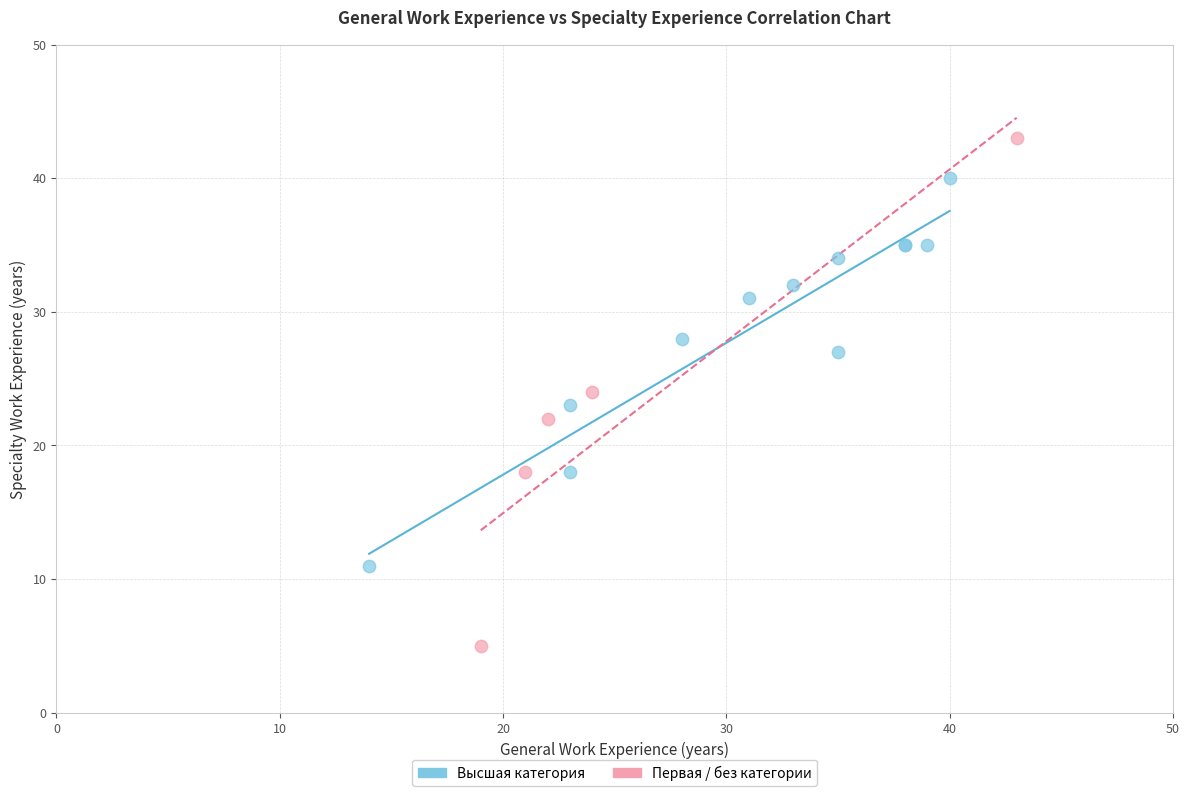

Which series reaches the maximum Y coordinate?

Первая / без категории